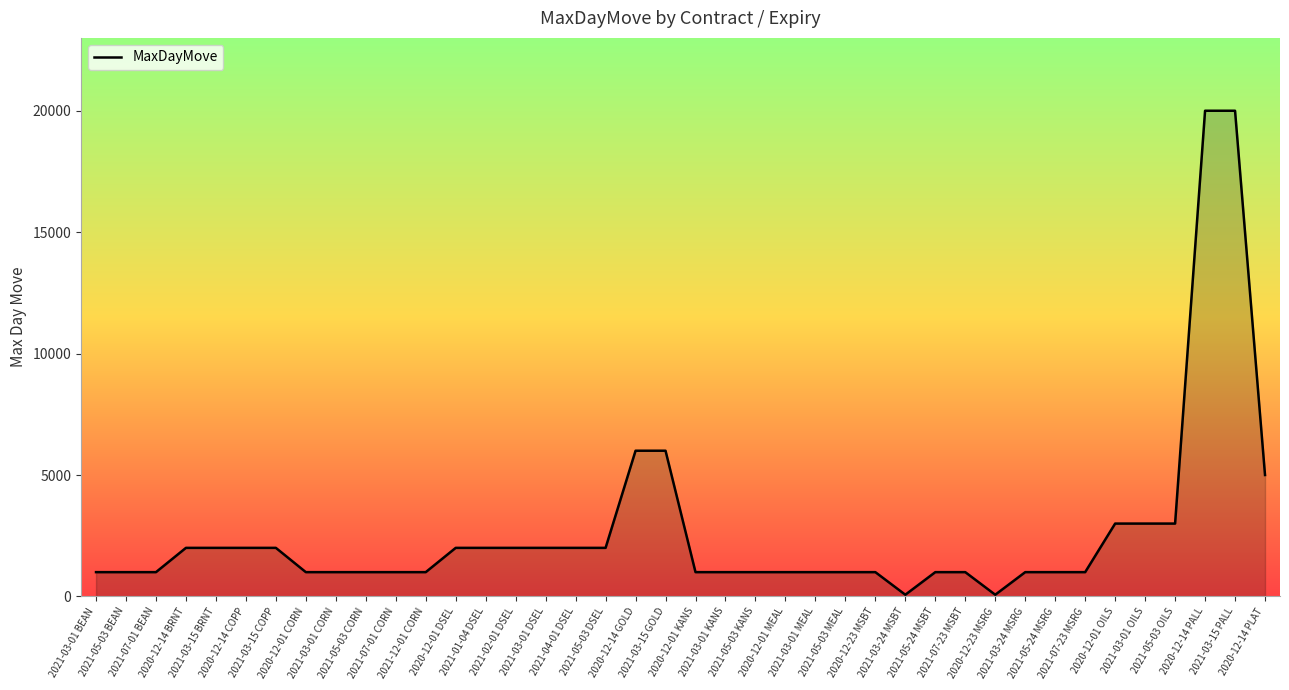

Reading left to right, list all the values displayed in this chart.

1000	1000	1000	2000	2000	2000	2000	1000	1000	1000	1000	1000	2000	2000	2000	2000	2000	2000	6000	6000	1000	1000	1000	1000	1000	1000	1000	70	1000	1000	70	1000	1000	1000	3000	3000	3000	20000	20000	5000